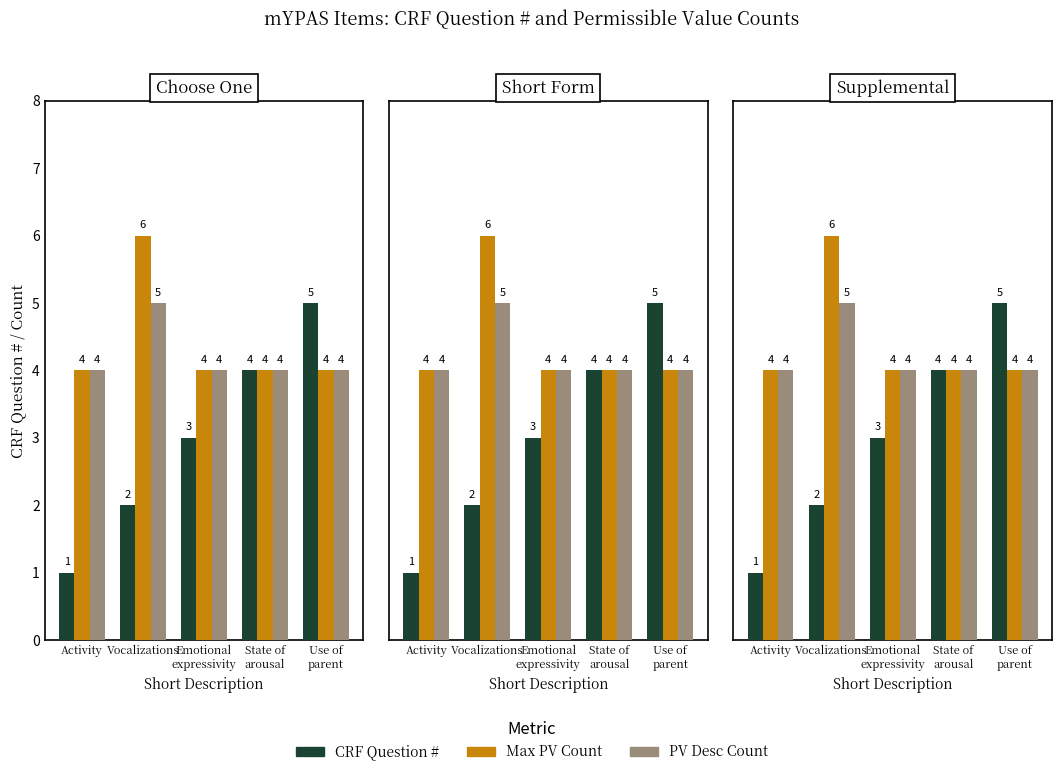

Count the number of categories in the chart.

5